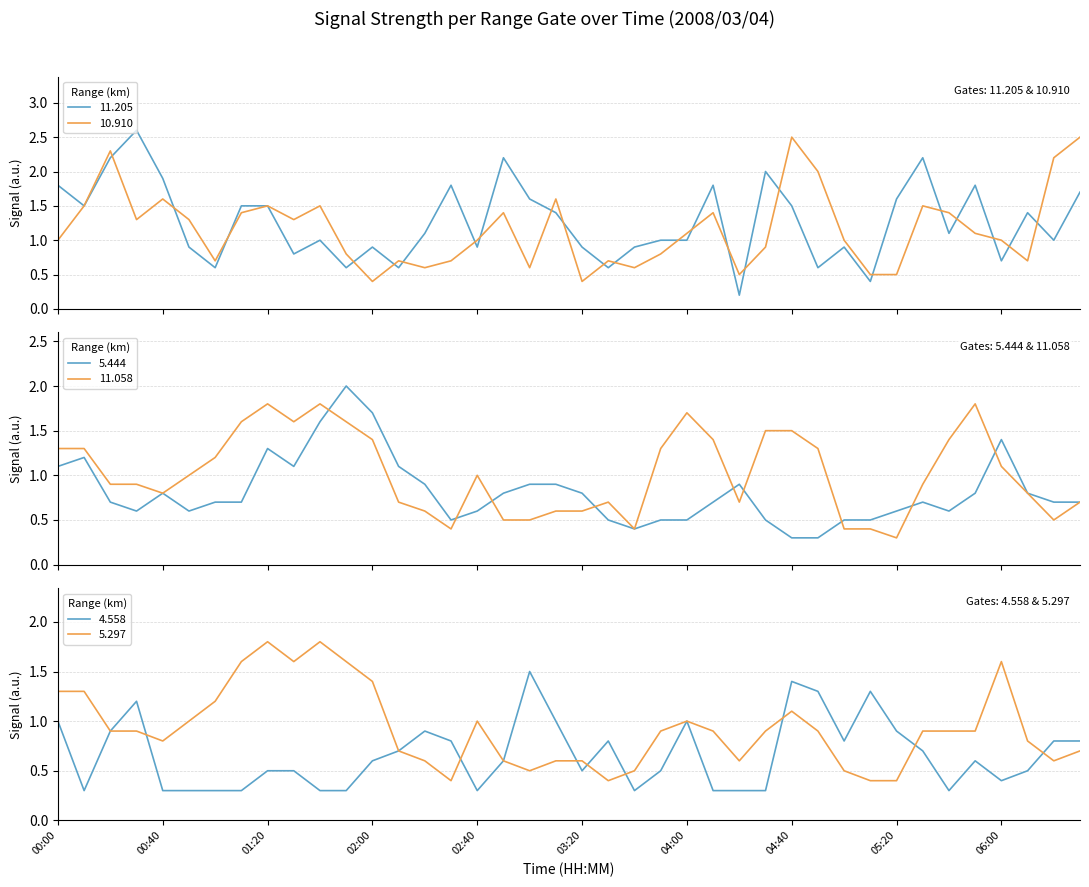

At which category does 4.558 reach its first local peak?

00:30